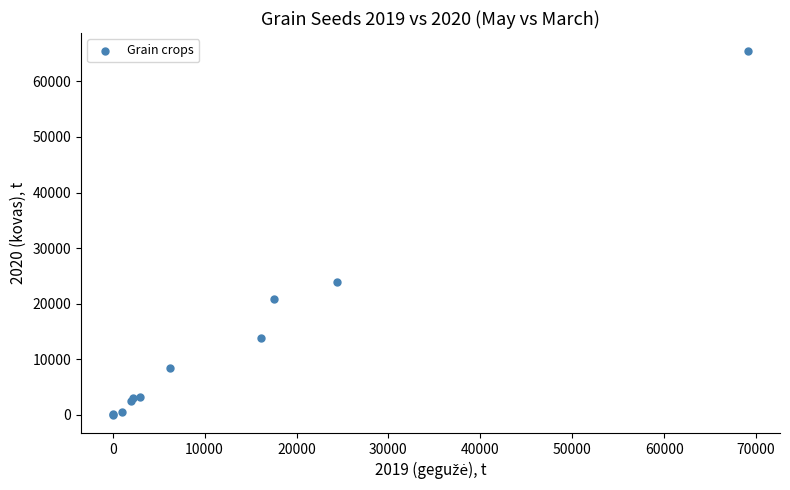

What Y value in the scatter plot is closest to 32717?

23958.2